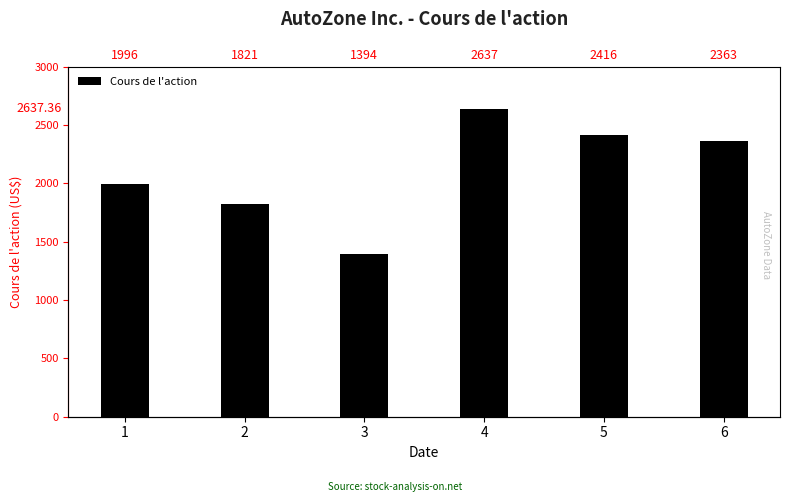

Approximately how many times larger is the value at 5 compared to 3?

1.7